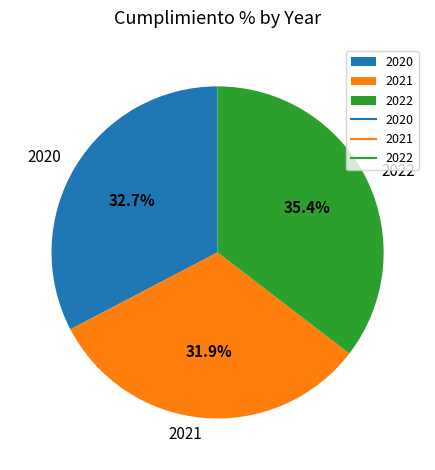

Is it true that 2021 is 32% of the pie?

True